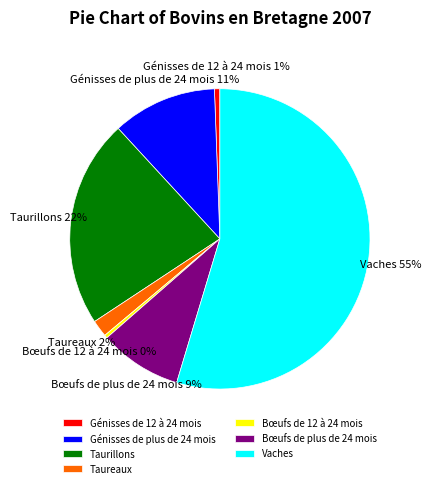

To the nearest percent, what is the combined percentage of Bœufs de plus de 24 mois and Bœufs de 12 à 24 mois?

9%